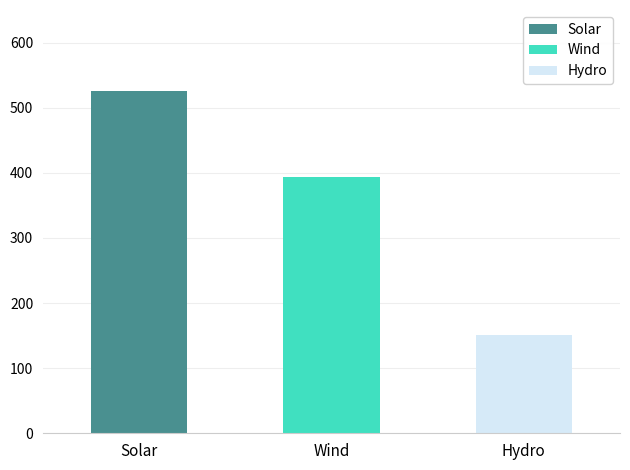

Reading right to left, extract all data points from this chart.

Hydro=151.1	Wind=393.9	Solar=526.0